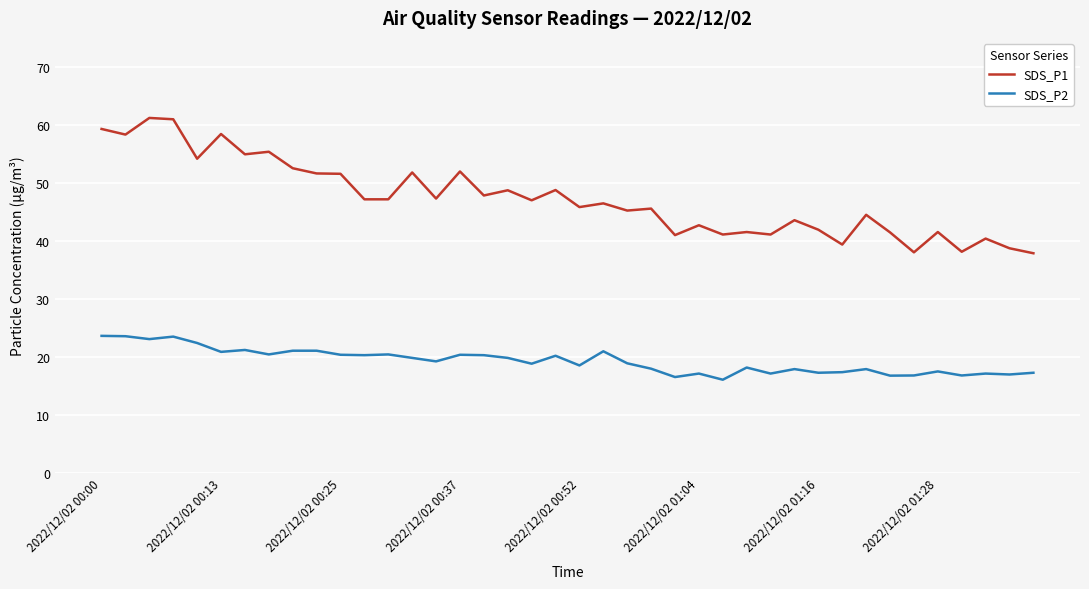

Which series has the largest range (max minus min)?

SDS_P1